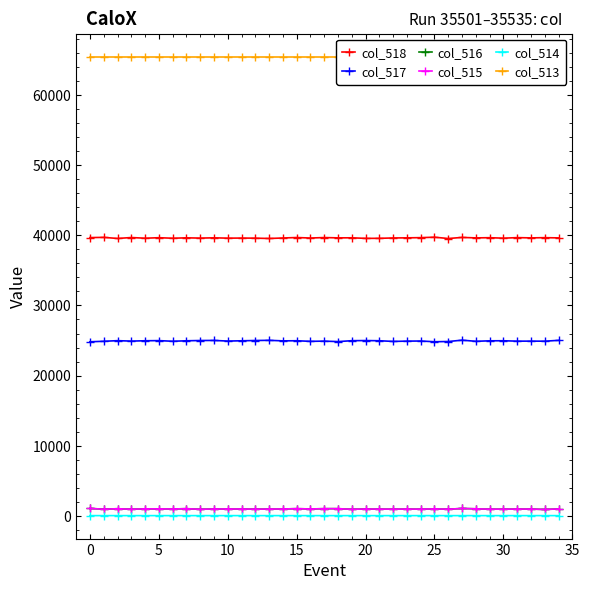

Which series changed the most between 13 and 20?

col_517